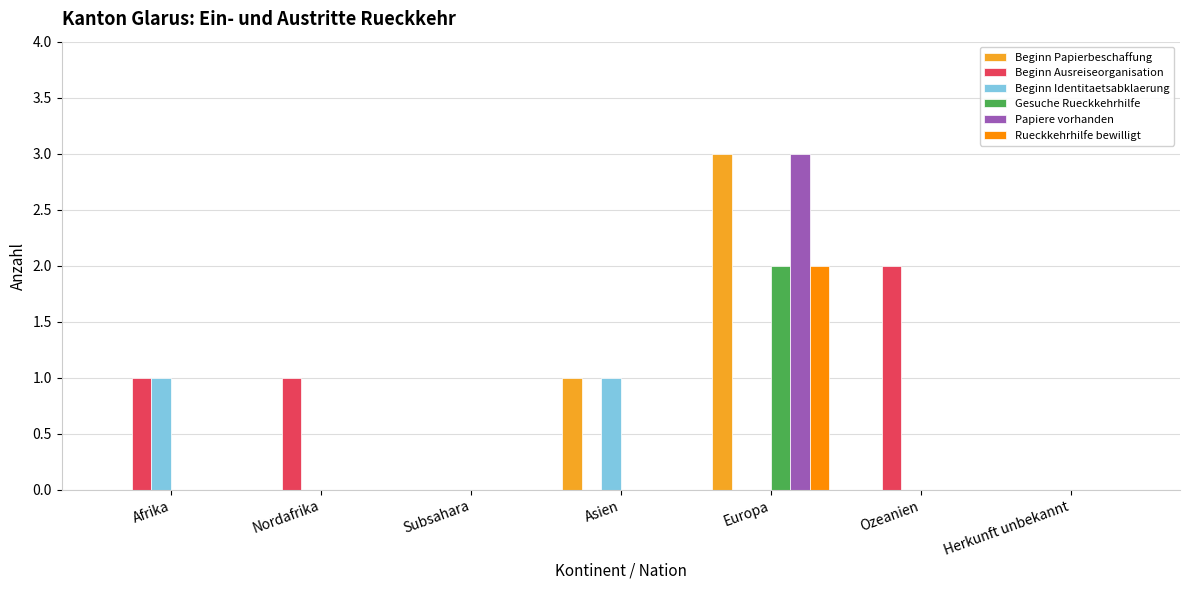

Reading left to right, transcribe all the data shown in this chart.

Beginn Papierbeschaffung: 0	0	0	1	3	0	0
Beginn Ausreiseorganisation: 1	1	0	0	0	2	0
Beginn Identitaetsabklaerung: 1	0	0	1	0	0	0
Gesuche Rueckkehrhilfe: 0	0	0	0	2	0	0
Papiere vorhanden: 0	0	0	0	3	0	0
Rueckkehrhilfe bewilligt: 0	0	0	0	2	0	0